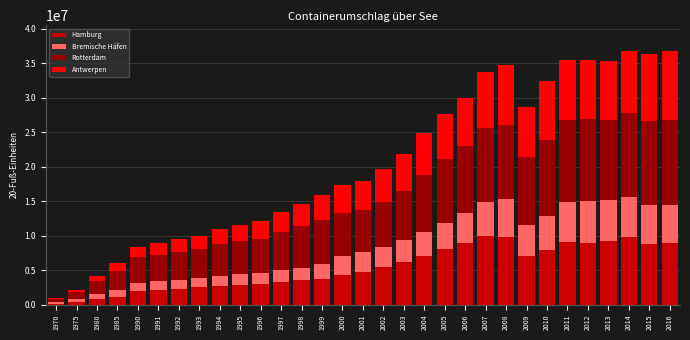

What is the highest value of the Hamburg series?

9917180